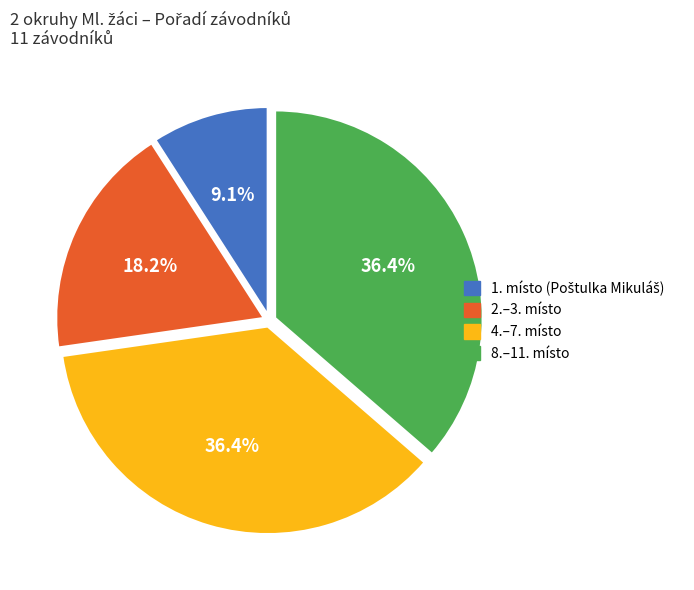

Is there any slice that represents more than half of the pie?

No